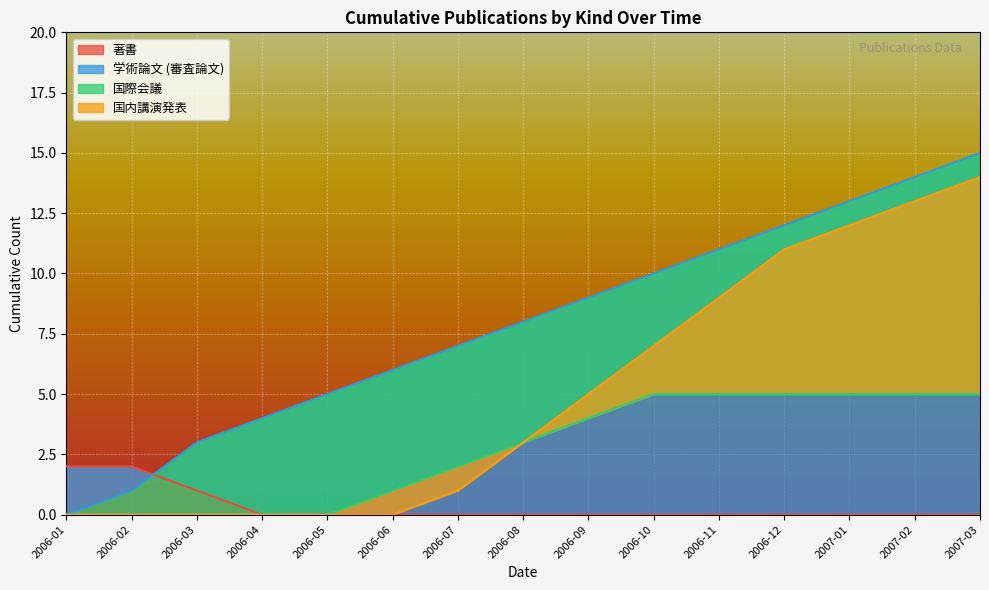

What position from the left is 2006-02?

2